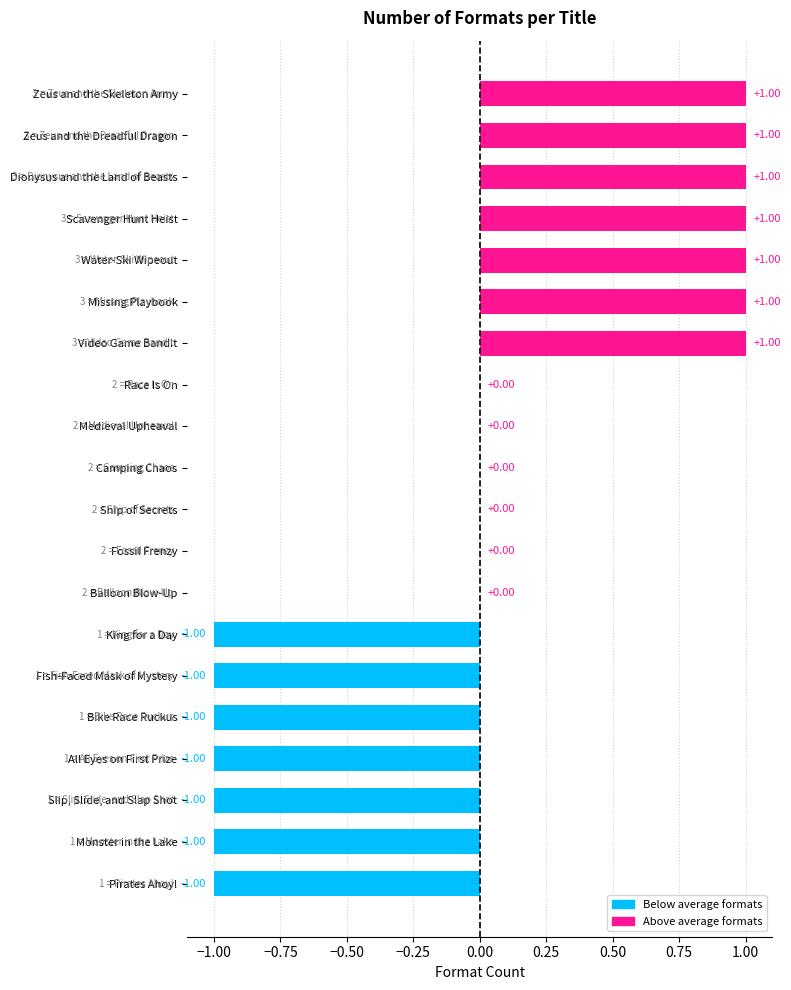

Count the values in the range -1 to 1.

20